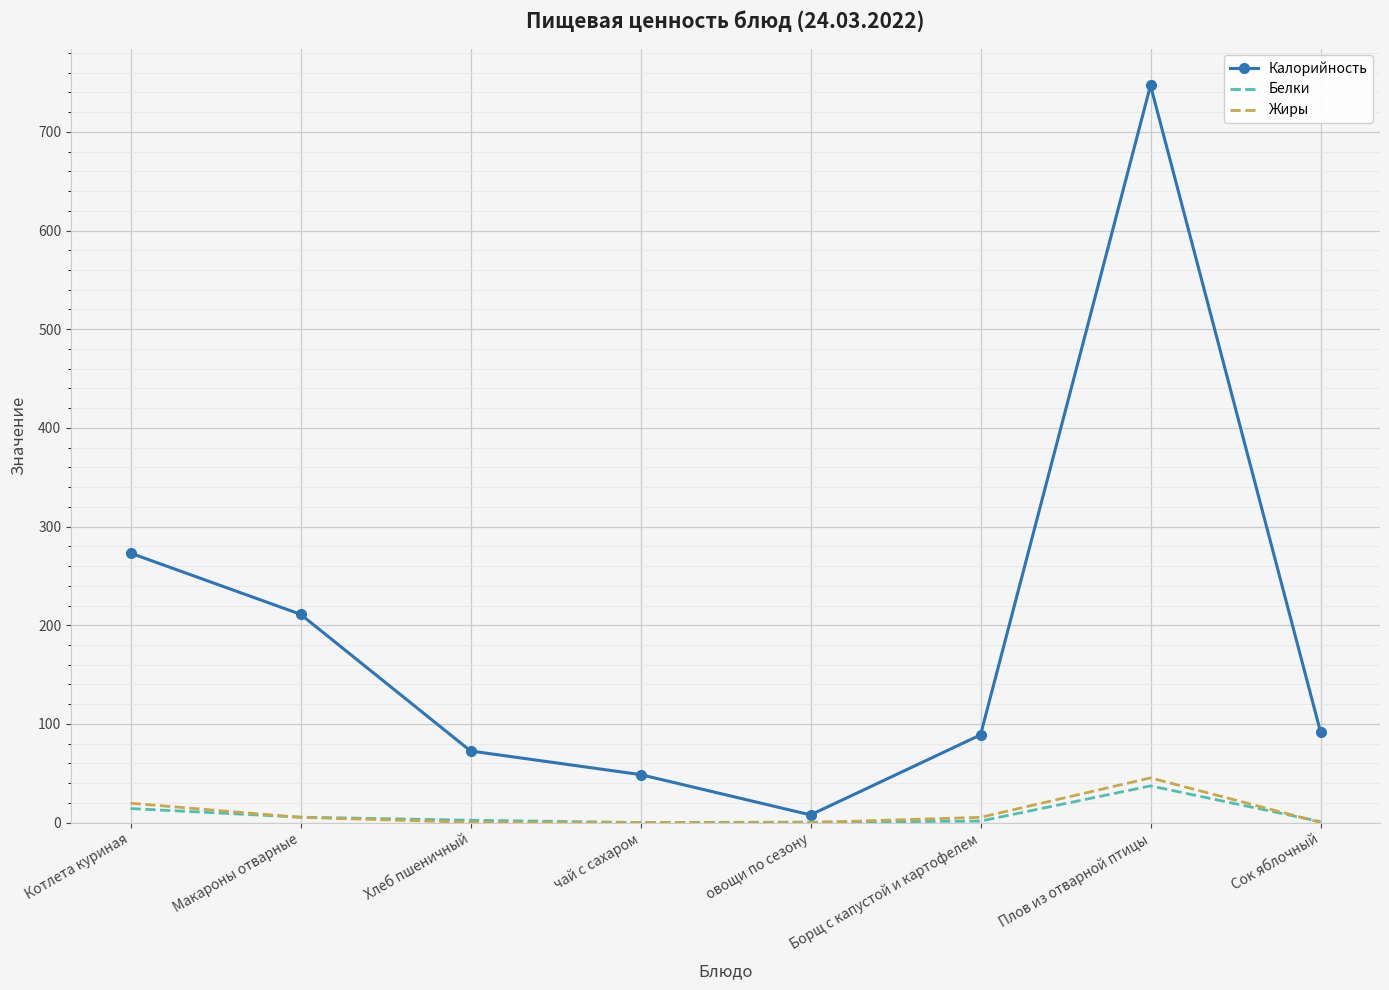

True or false: Калорийность and Белки cross at least once.

False